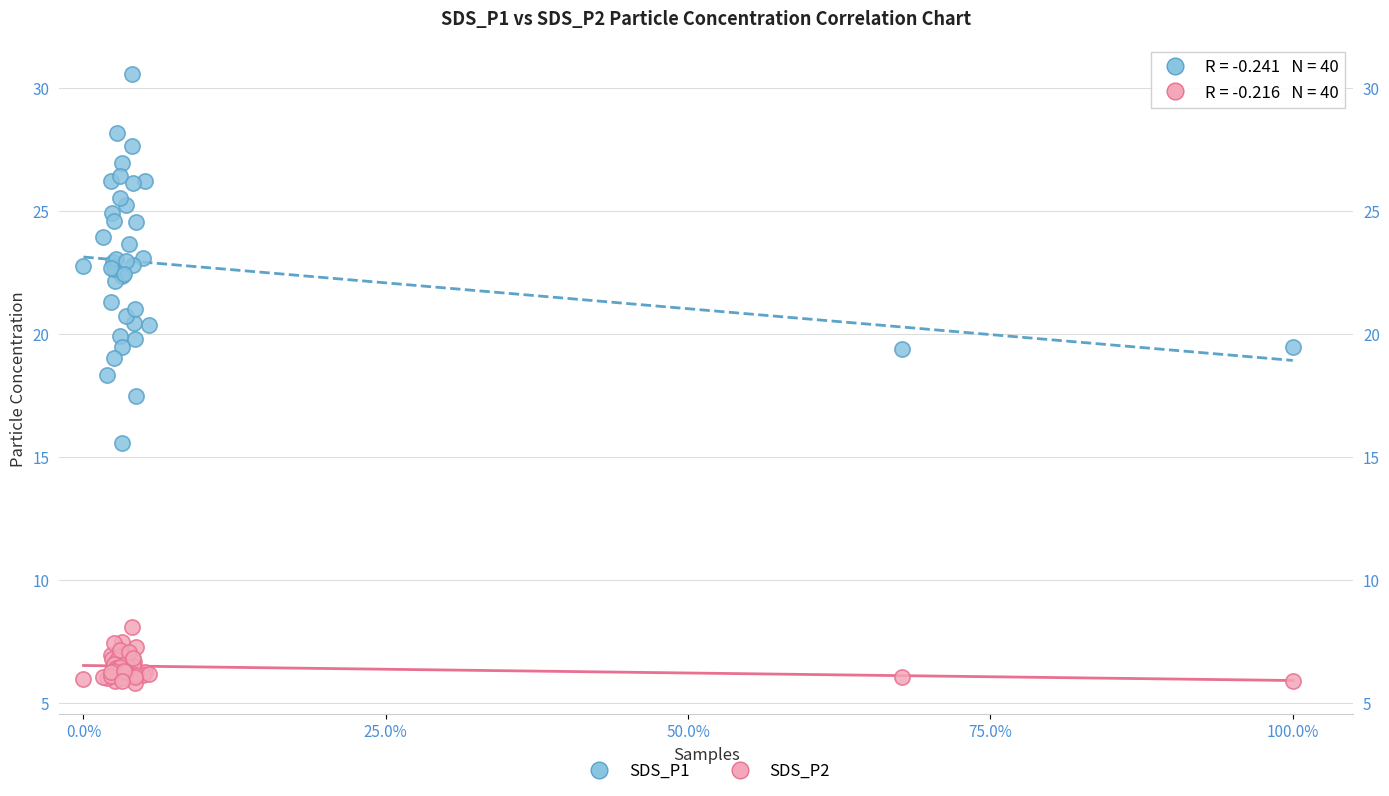

Which series has the largest Y range (max minus min)?

SDS_P1